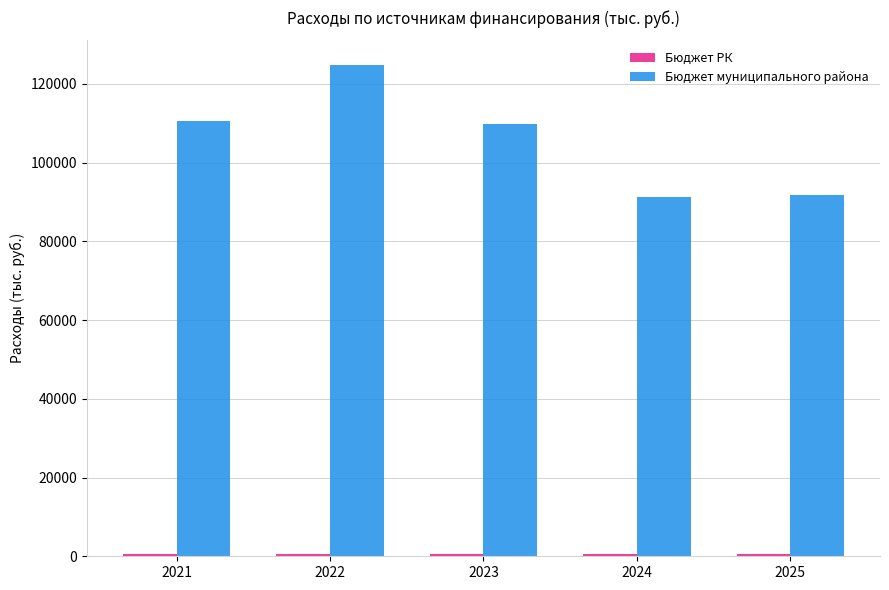

The value of Бюджет муниципального района at 2025 is 49608.6. True or false?

False